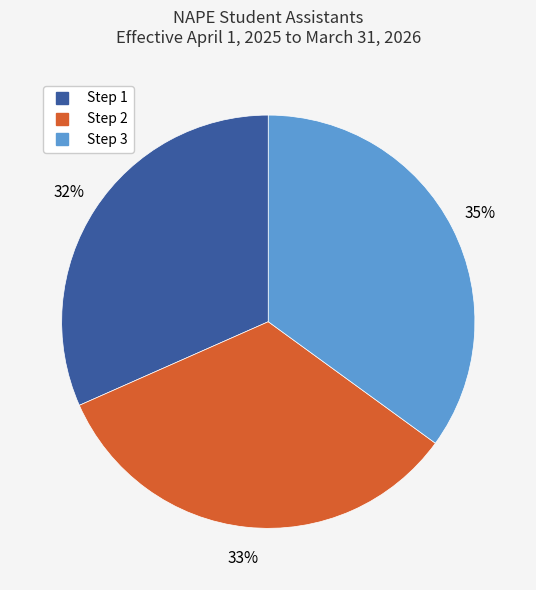

What percentage is the Step 2 slice, to the nearest percent?

33%